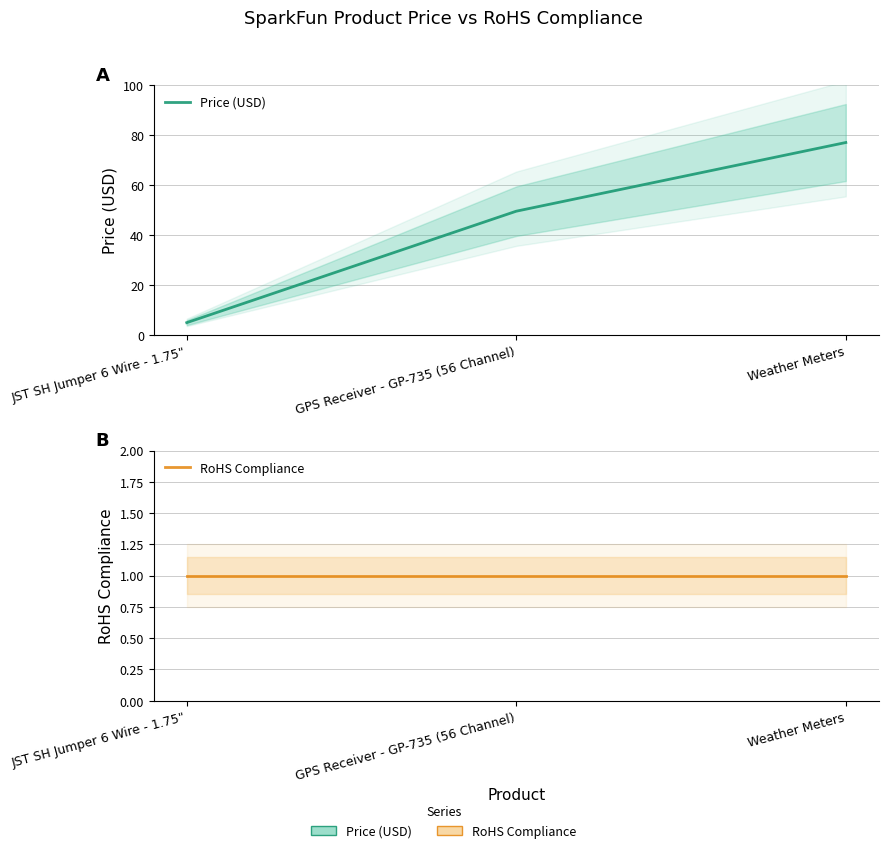

What is the value of the Price (USD) point at the 1st from the left?

5.0